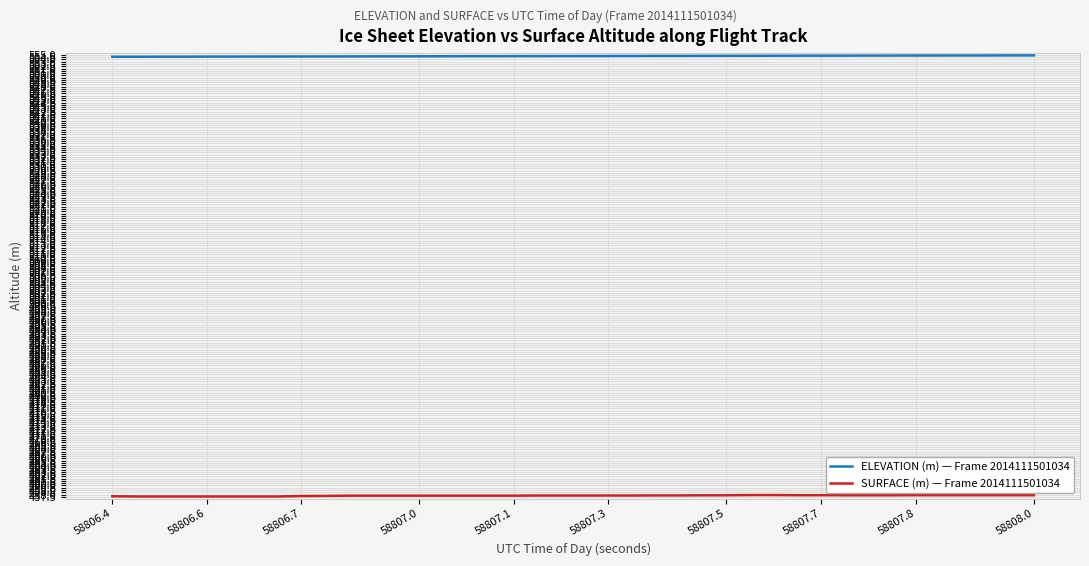

Which series has the largest total across all categories?

ELEVATION (m) — Frame 2014111501034